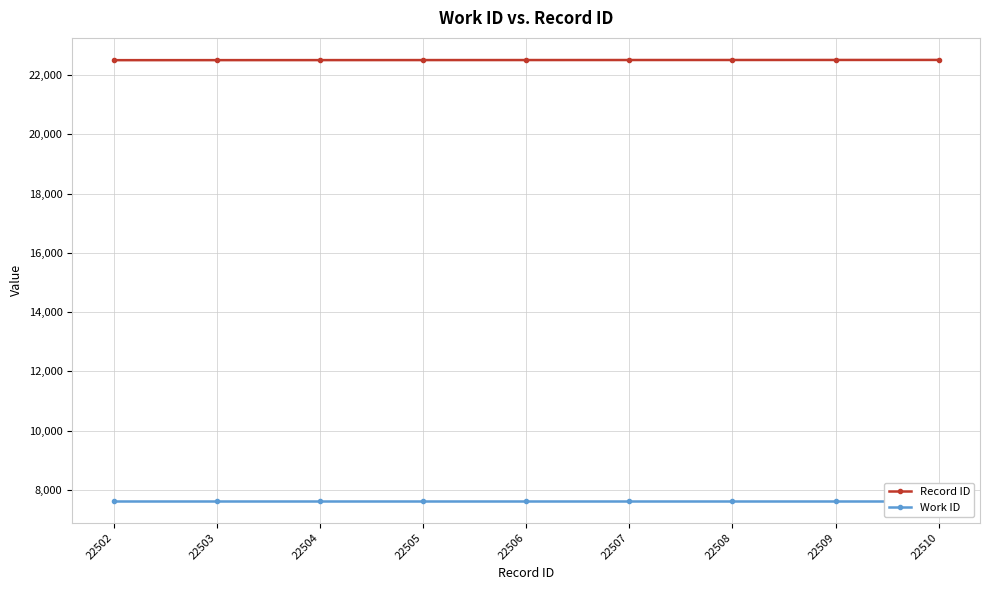

Which series changed the most between 22505 and 22509?

Record ID